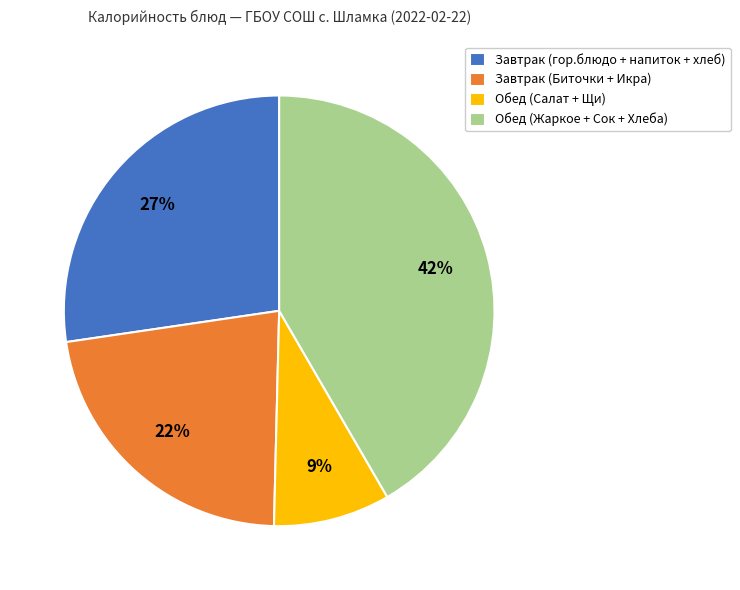

How many segments does this pie chart have?

4